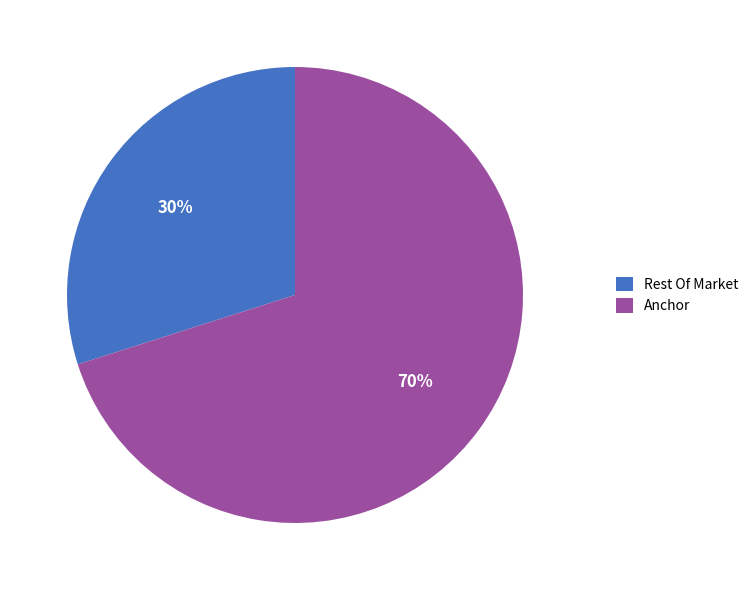

Is there any slice that represents more than half of the pie?

Yes